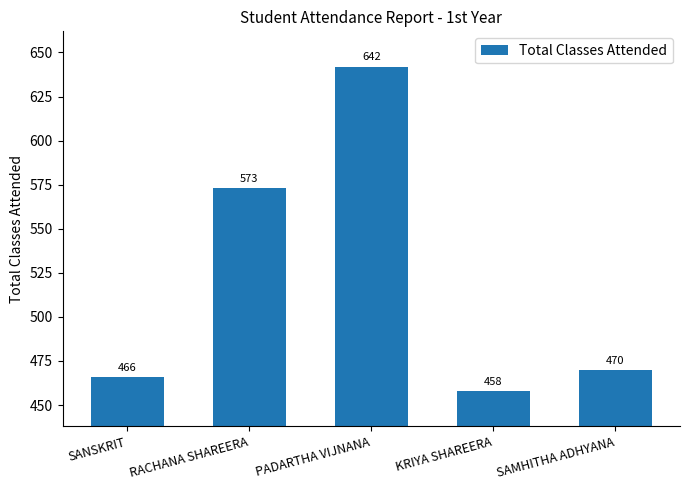

What is the value of the 3rd bar from the left?

642